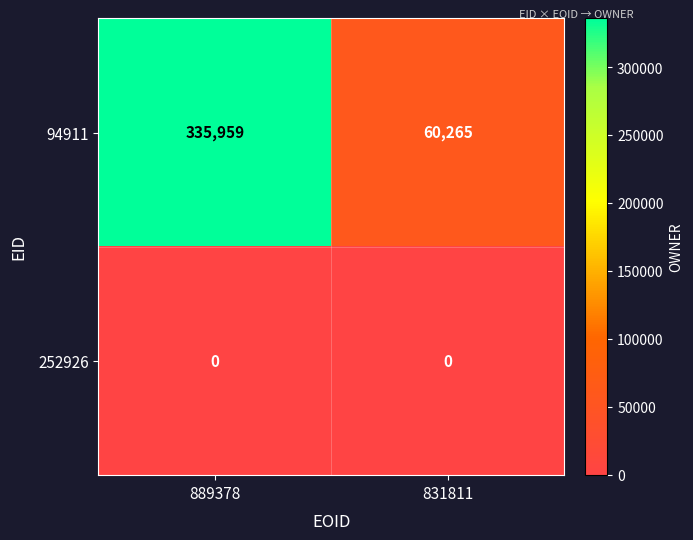

Reading left to right, transcribe all the data shown in this chart.

94911: 889378=335959	831811=60265
252926: 889378=0	831811=0